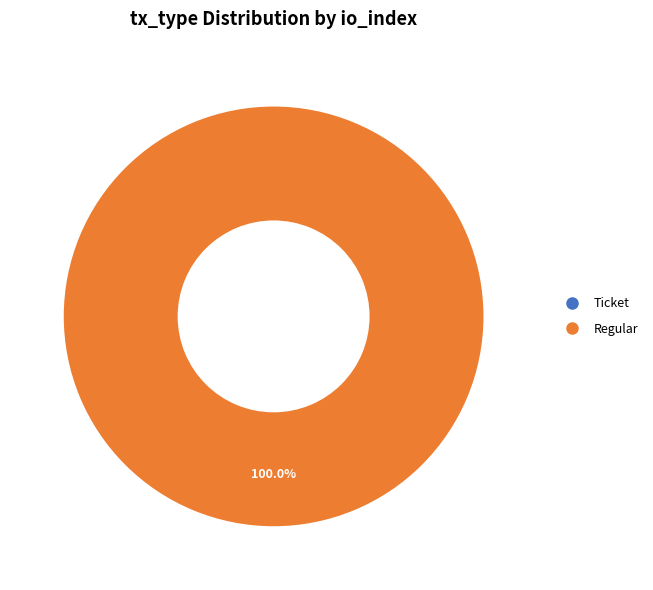

Combined, do Ticket and Regular account for over 50%?

Yes